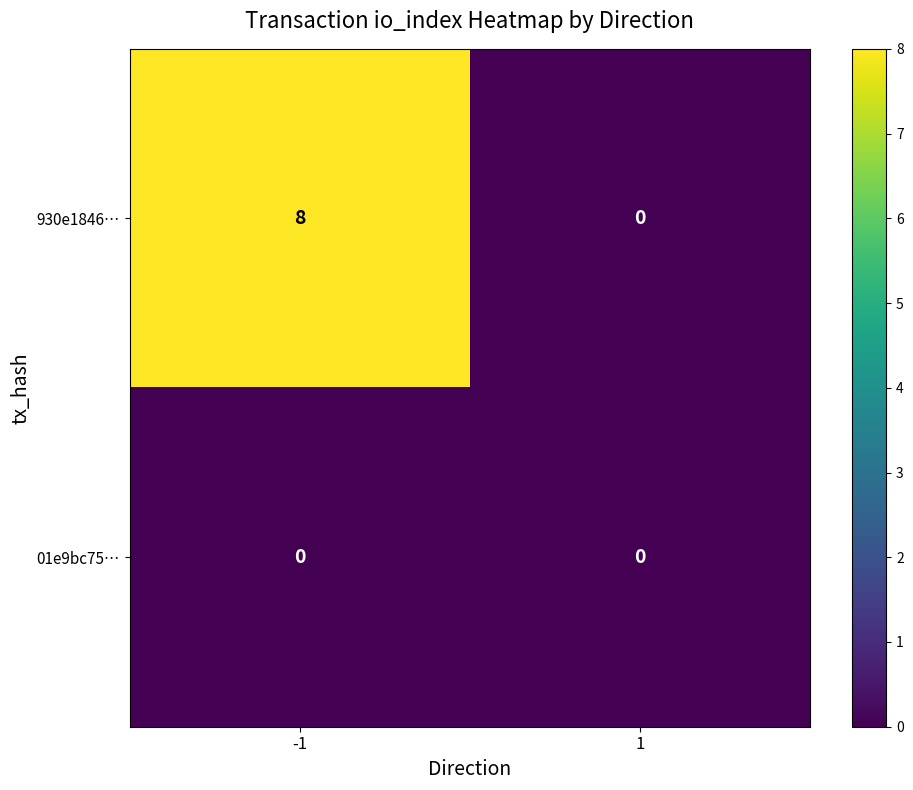

Which series changed the most between -1 and 1?

930e1846…